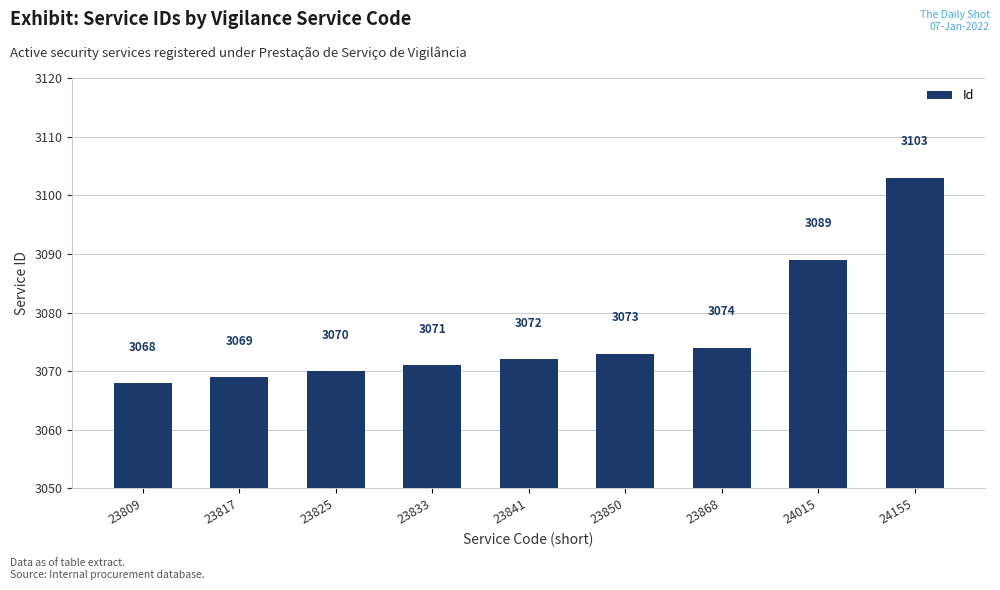

Rank the categories by value from highest to lowest.

24155, 24015, 23868, 23850, 23841, 23833, 23825, 23817, 23809